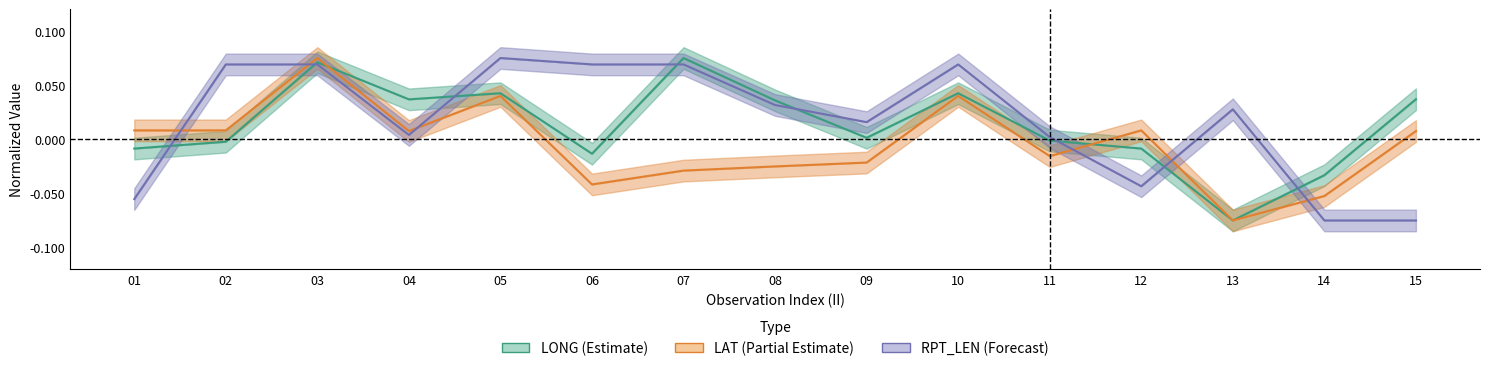

At how many categories does at least one series exceed 0?

14